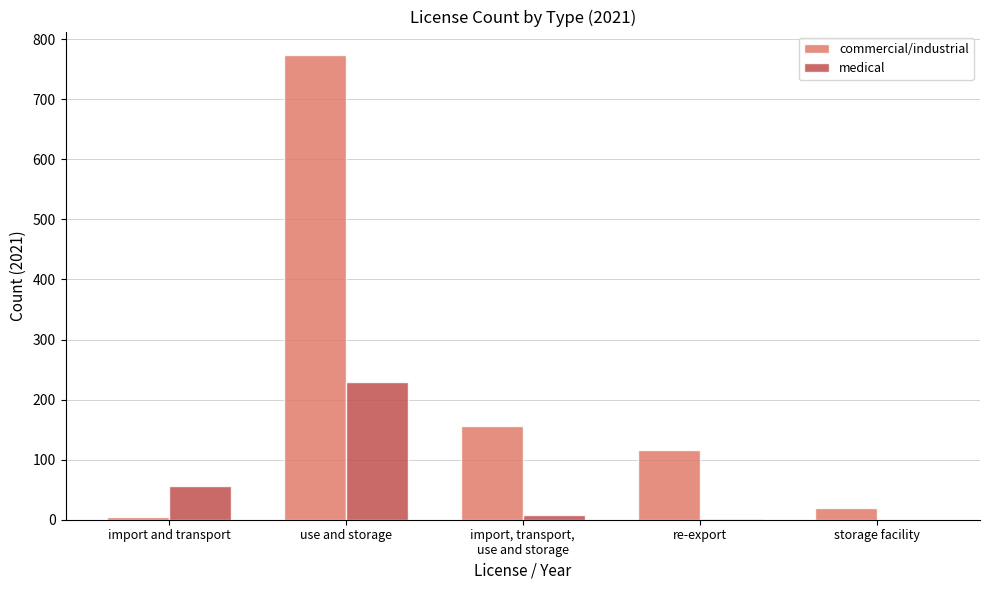

The value of commercial/industrial at import and transport is 4. True or false?

True